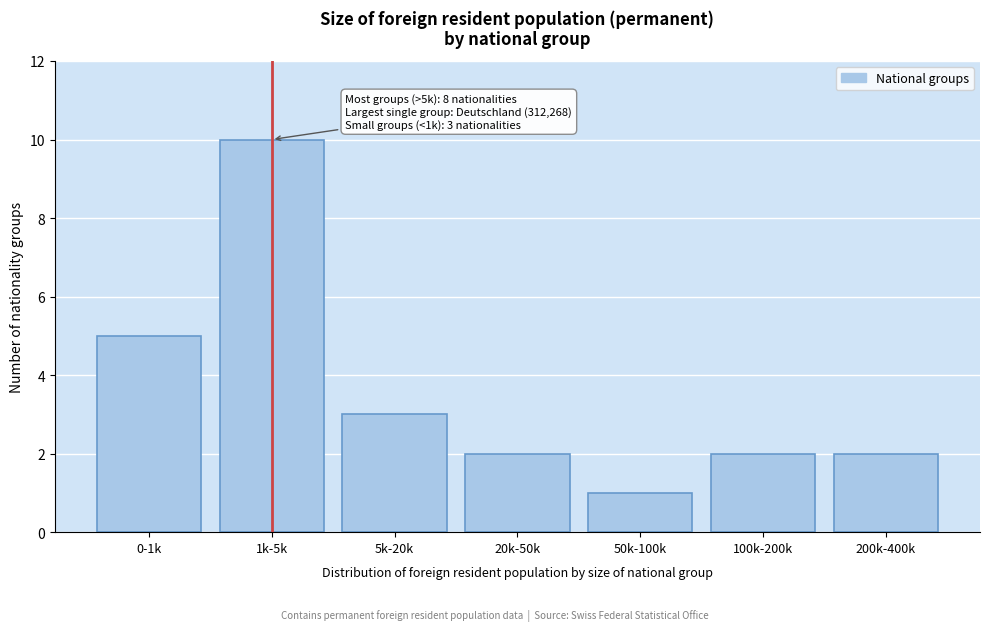

Reading left to right, extract all data points from this chart.

5	10	3	2	1	2	2